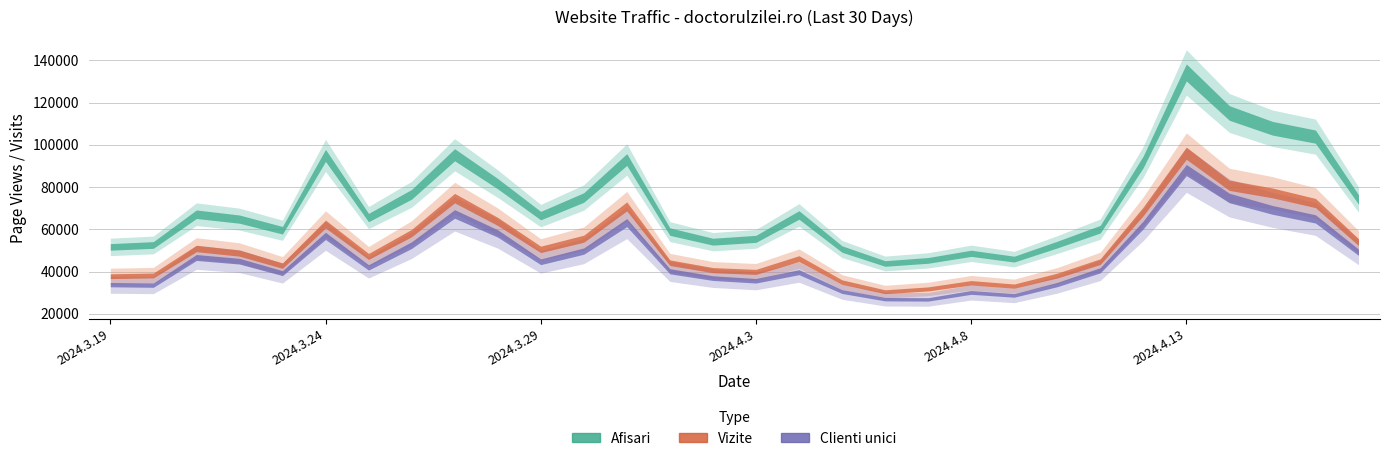

What is the label of the 16th point from the left?

2024.4.3